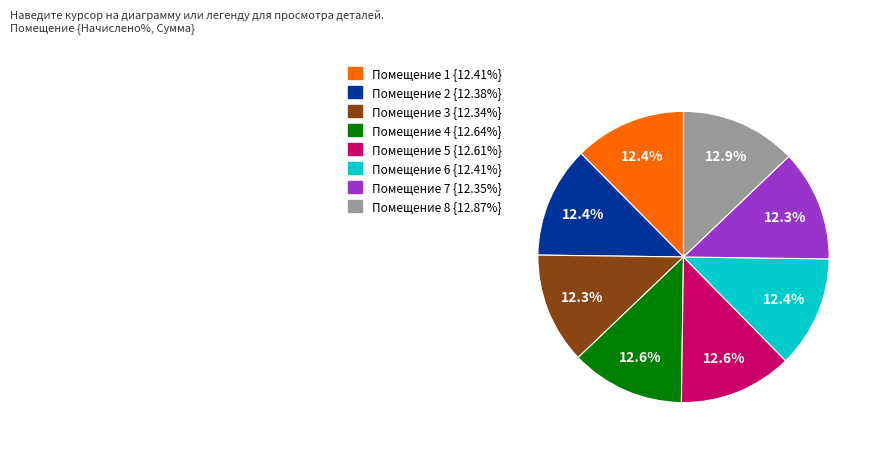

Is there a majority slice in this chart?

No